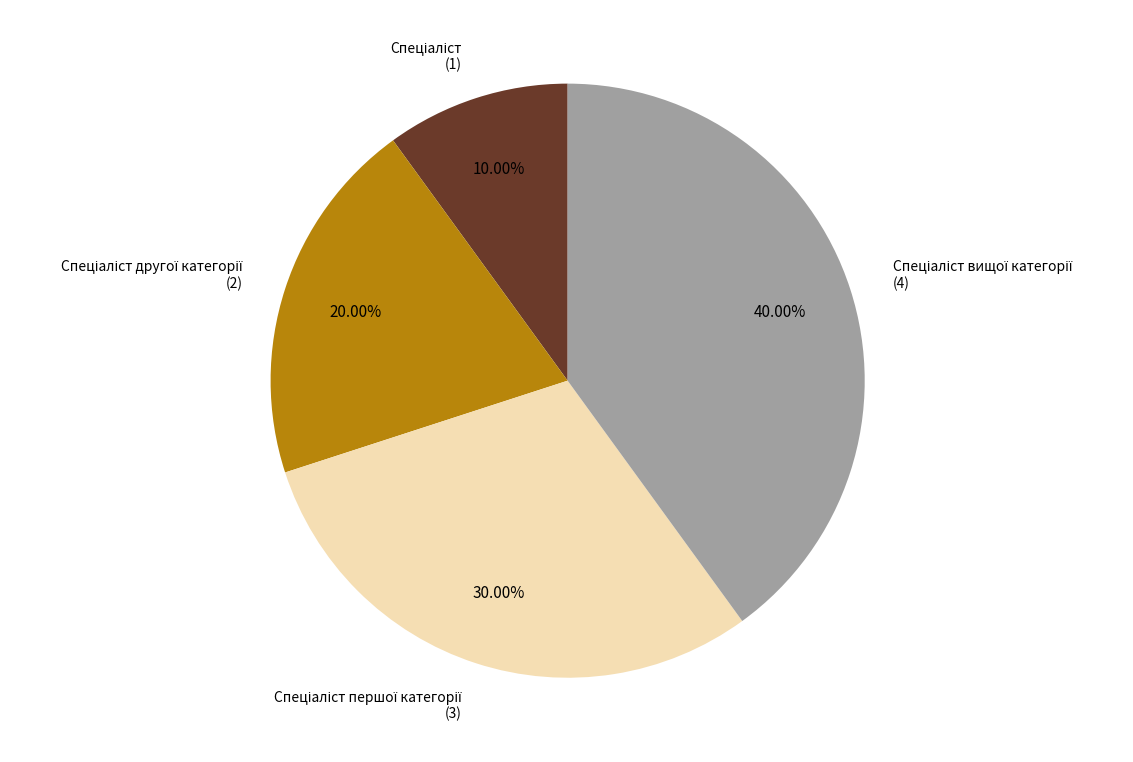

Is there any slice that represents more than half of the pie?

No